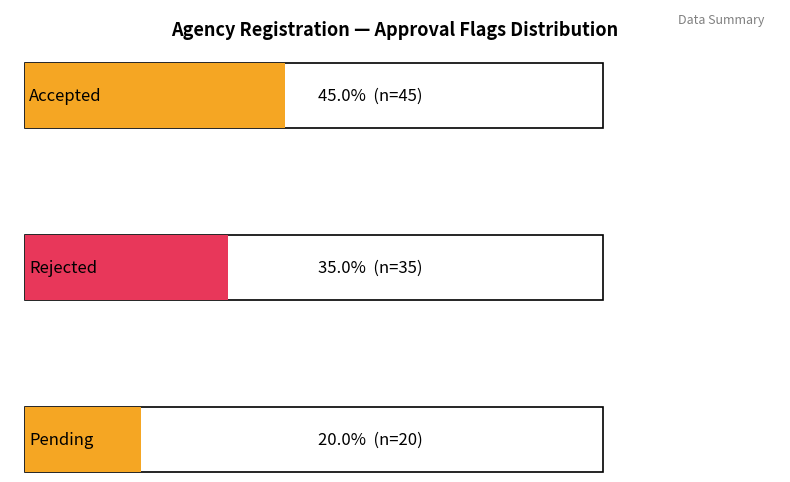

What is the difference between the maximum and minimum values?

25